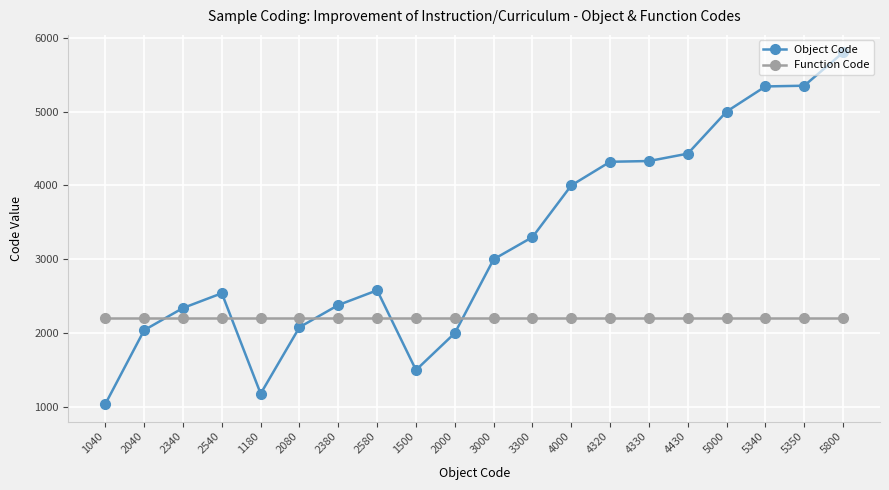

What is the average value of the Object Code series?

3228